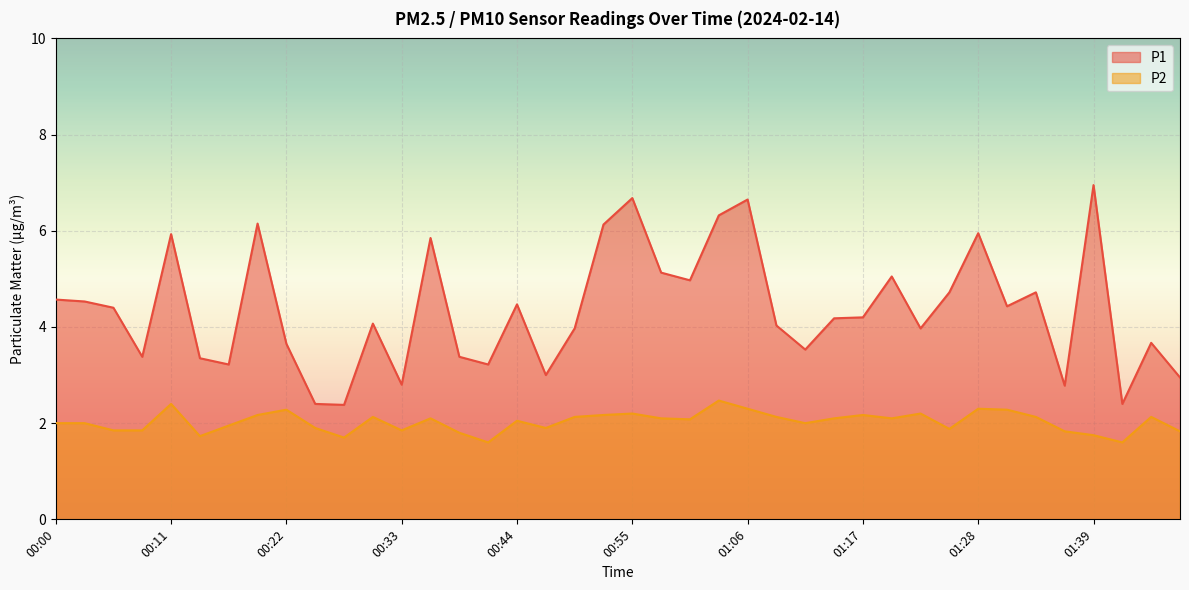

True or false: P2 and P1 cross at least once.

False